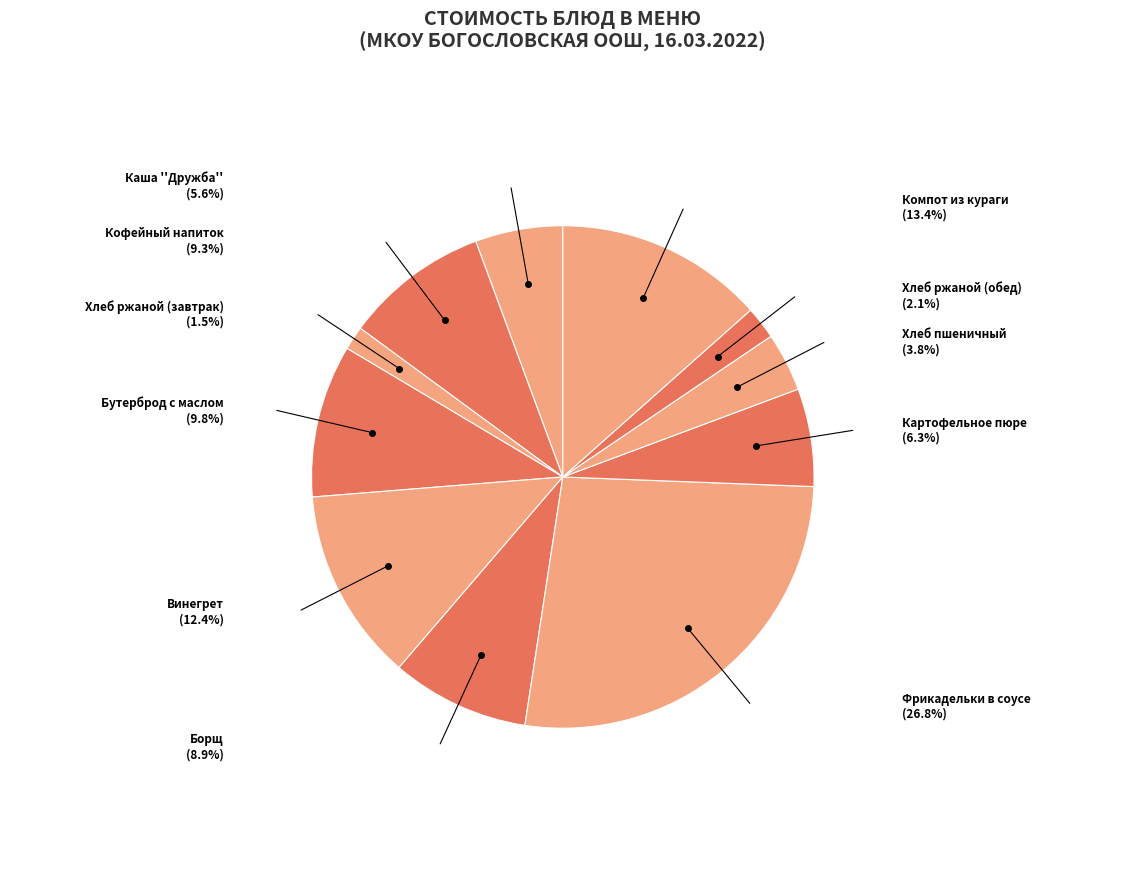

Rank the categories by value from highest to lowest.

Фрикадельки в соусе, Компот из кураги, Винегрет, Бутерброд с маслом, Кофейный напиток, Борщ, Картофельное пюре, Каша ''Дружба'', Хлеб пшеничный, Хлеб ржаной (обед), Хлеб ржаной (завтрак)